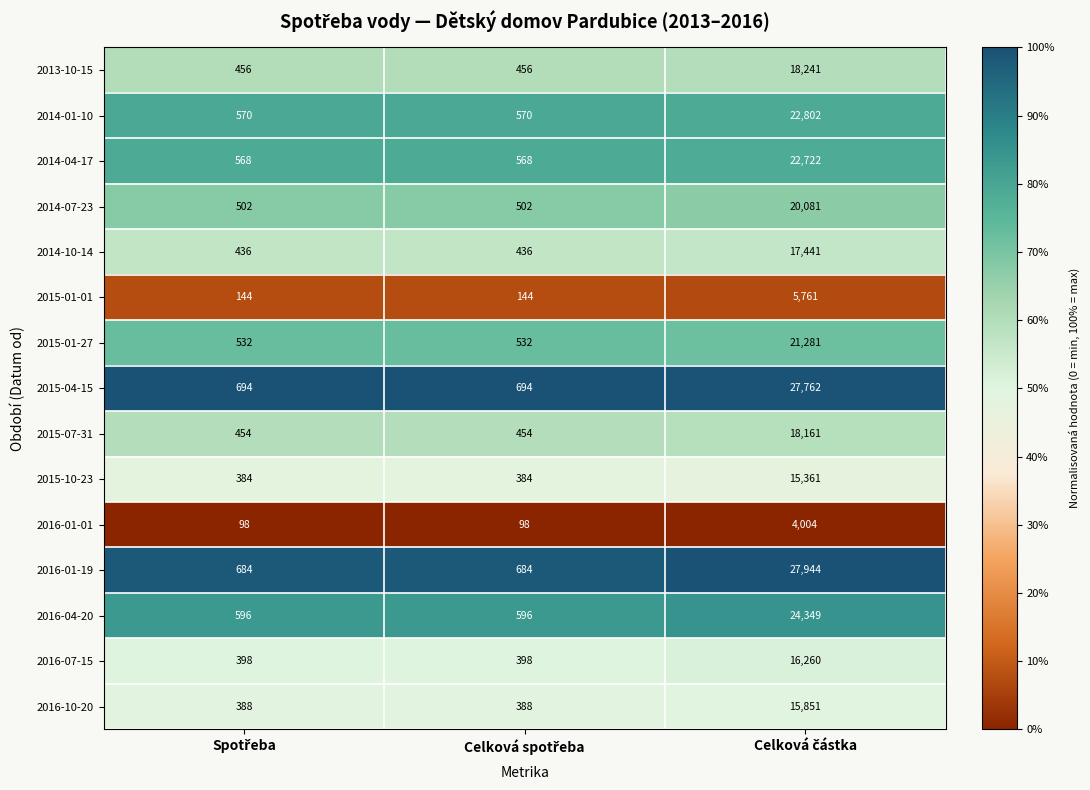

Count the 2015-07-31 values in the range 454 to 18161.

3